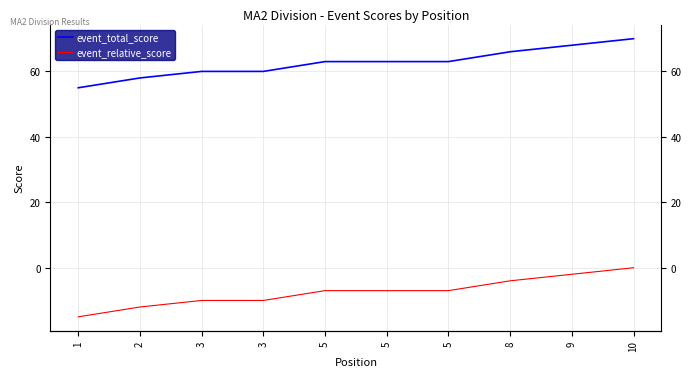

At which label is event_relative_score closest to -7?

5